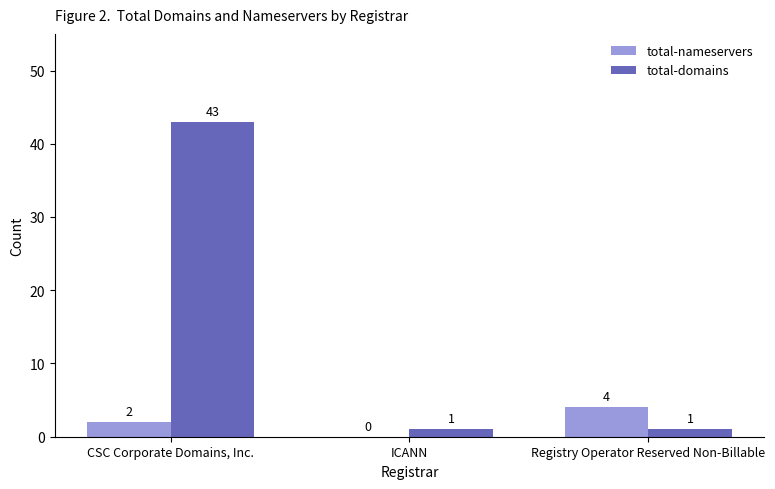

Does the chart contain stacked bars?

No